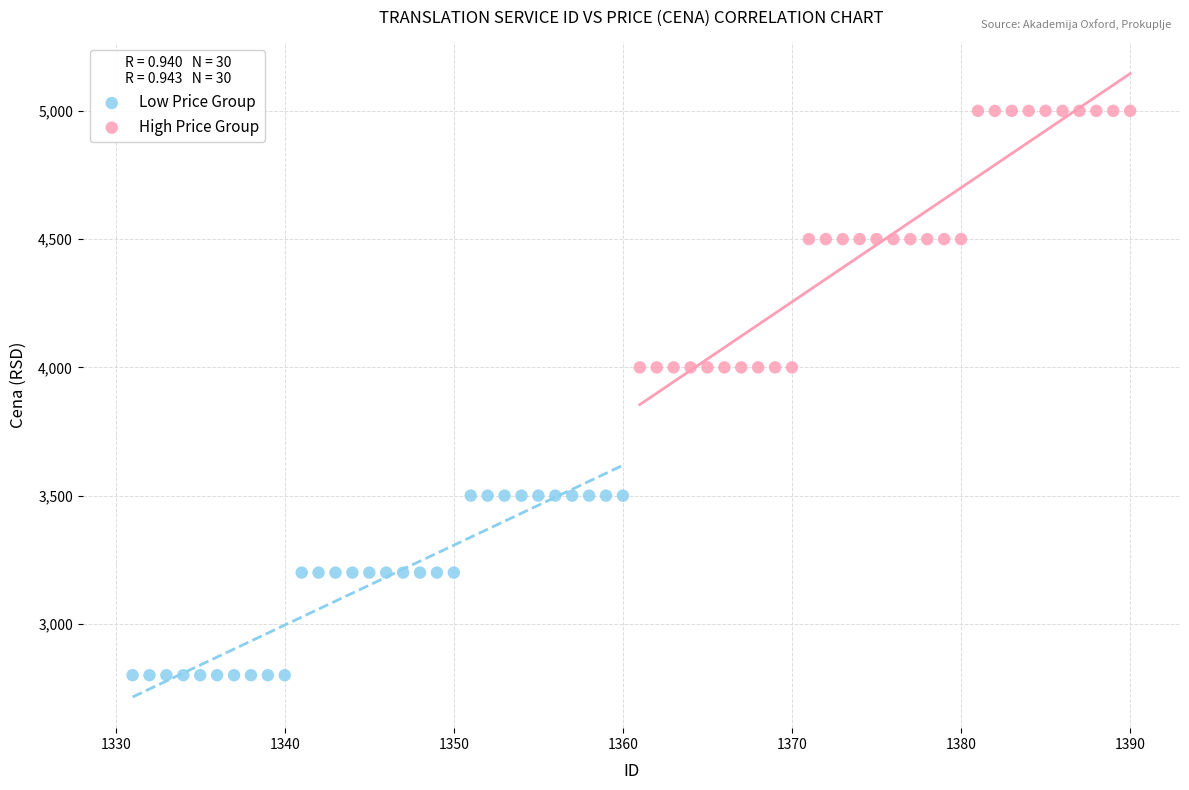

Which series contains the highest Y value?

High Price Group